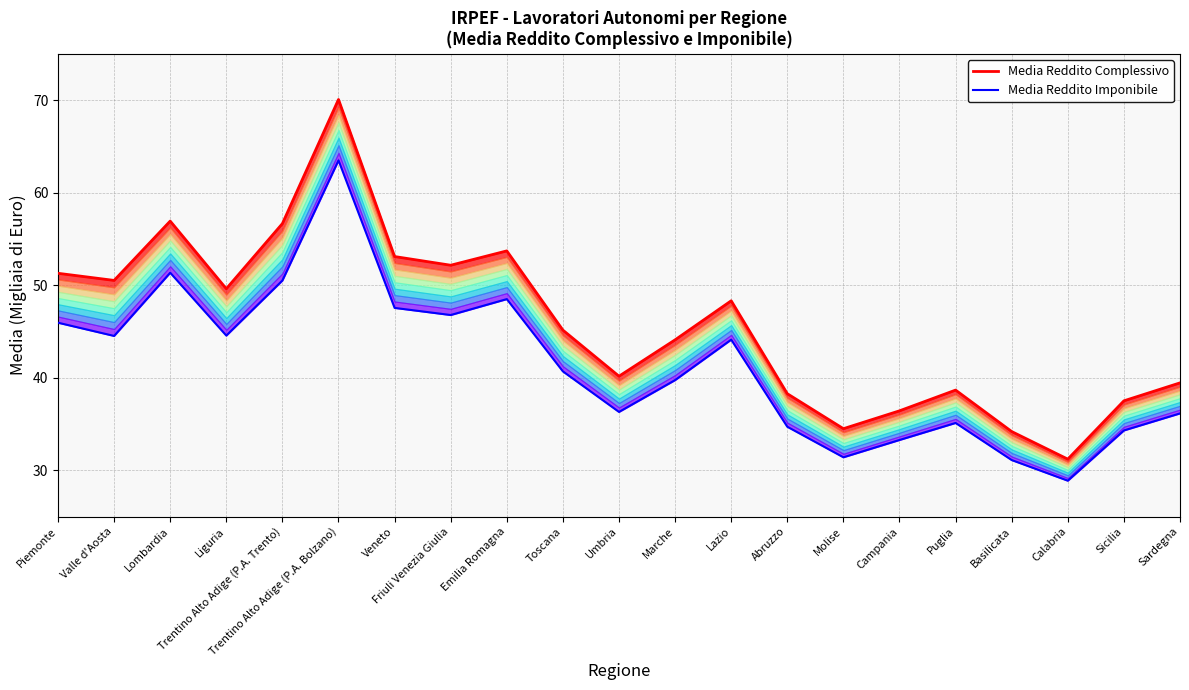

The value of Media Reddito Complessivo at Lombardia is 56.9. True or false?

True